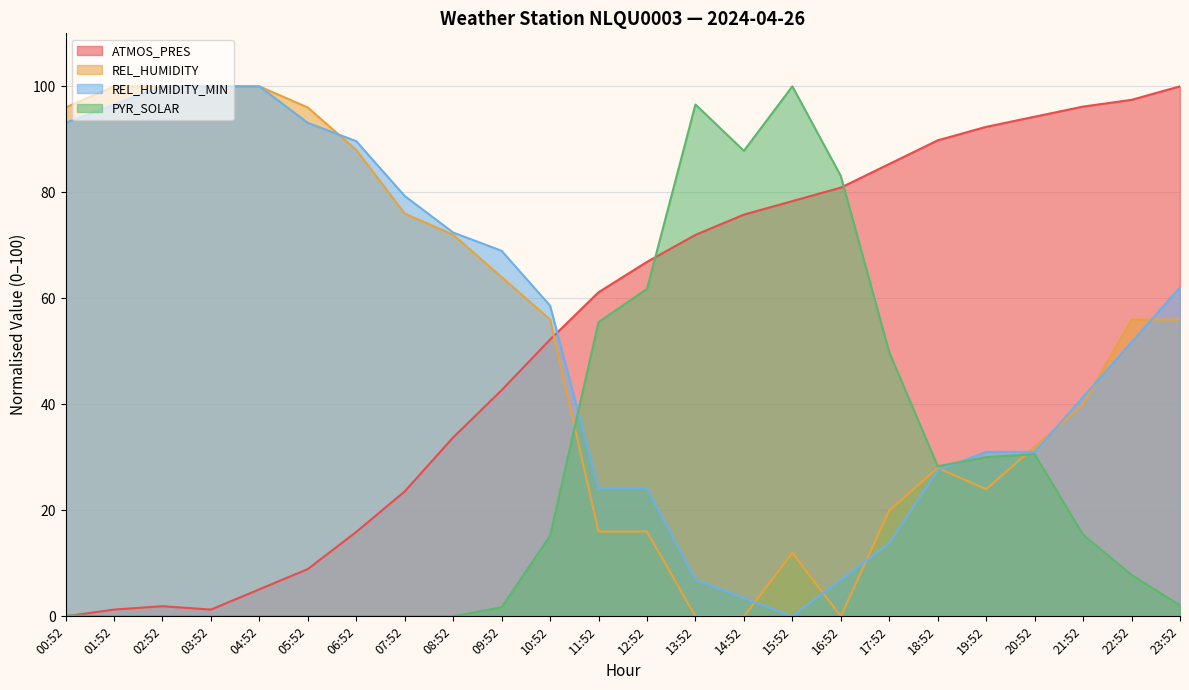

Which series has the largest total across all categories?

ATMOS_PRES